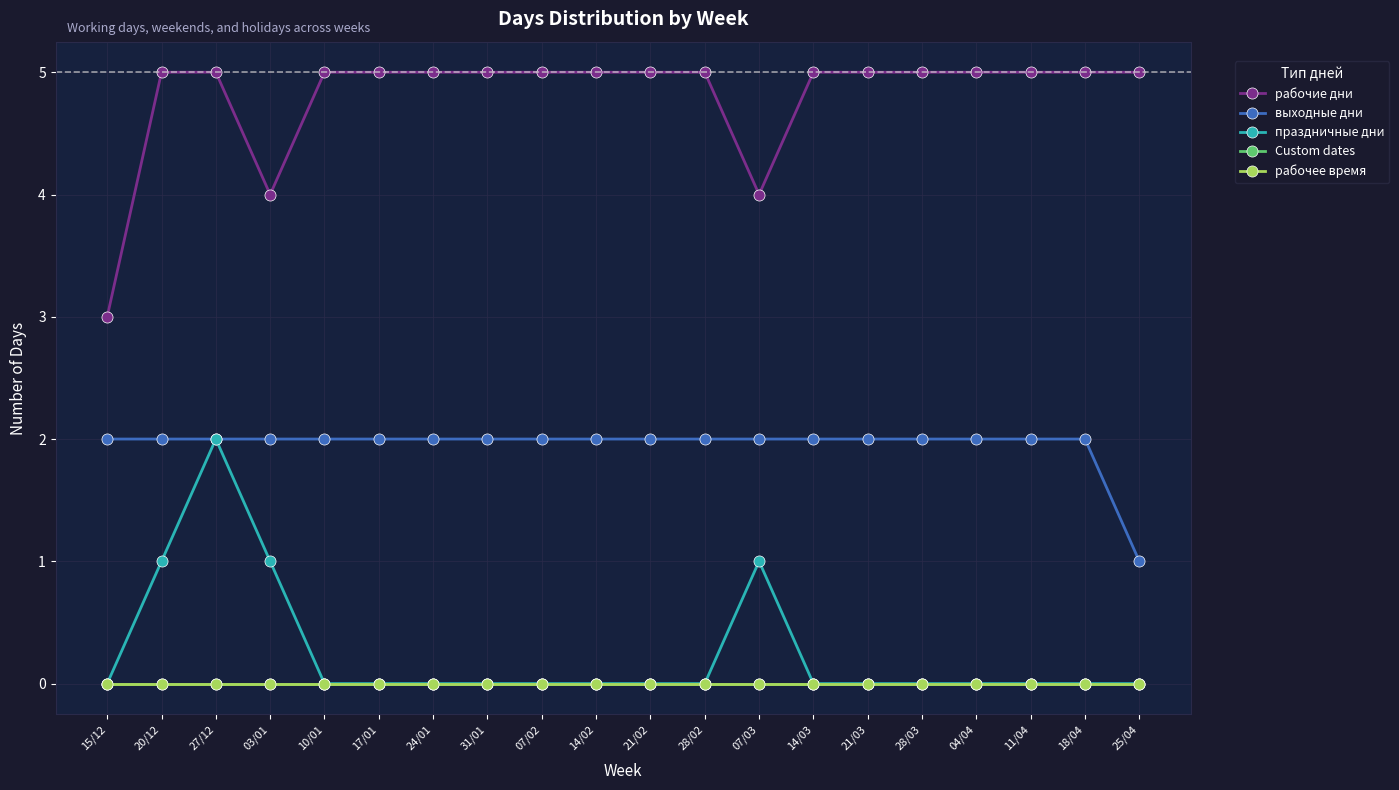

Does the chart have visible grid lines?

Yes